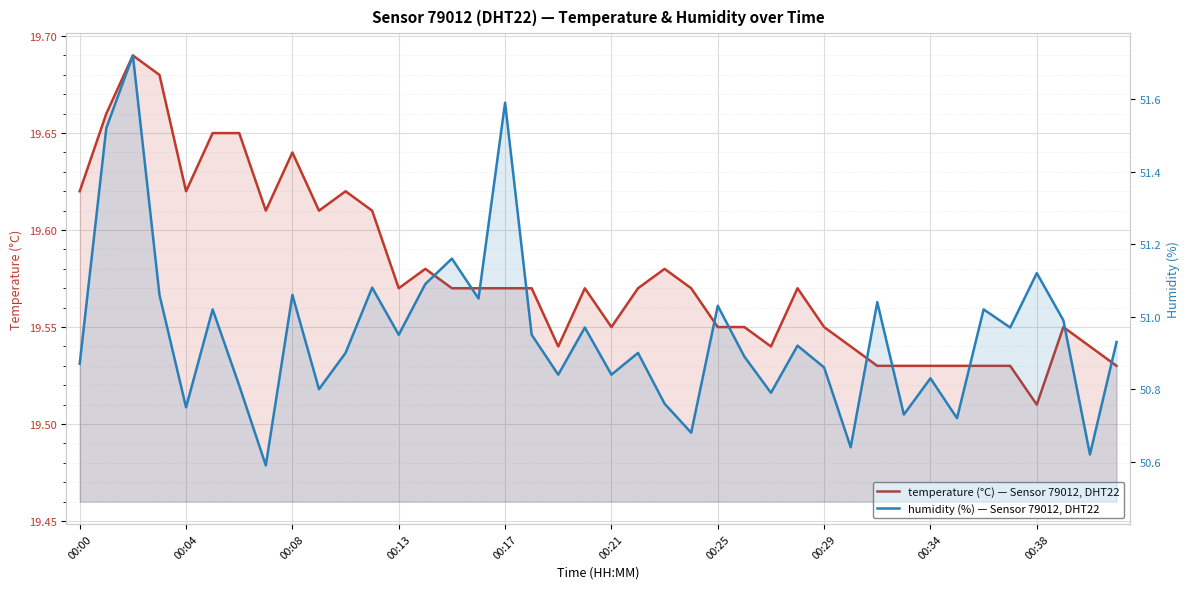

What is the sum of the humidity (%) — Sensor 79012, DHT22 values at 33 and 11?

101.8